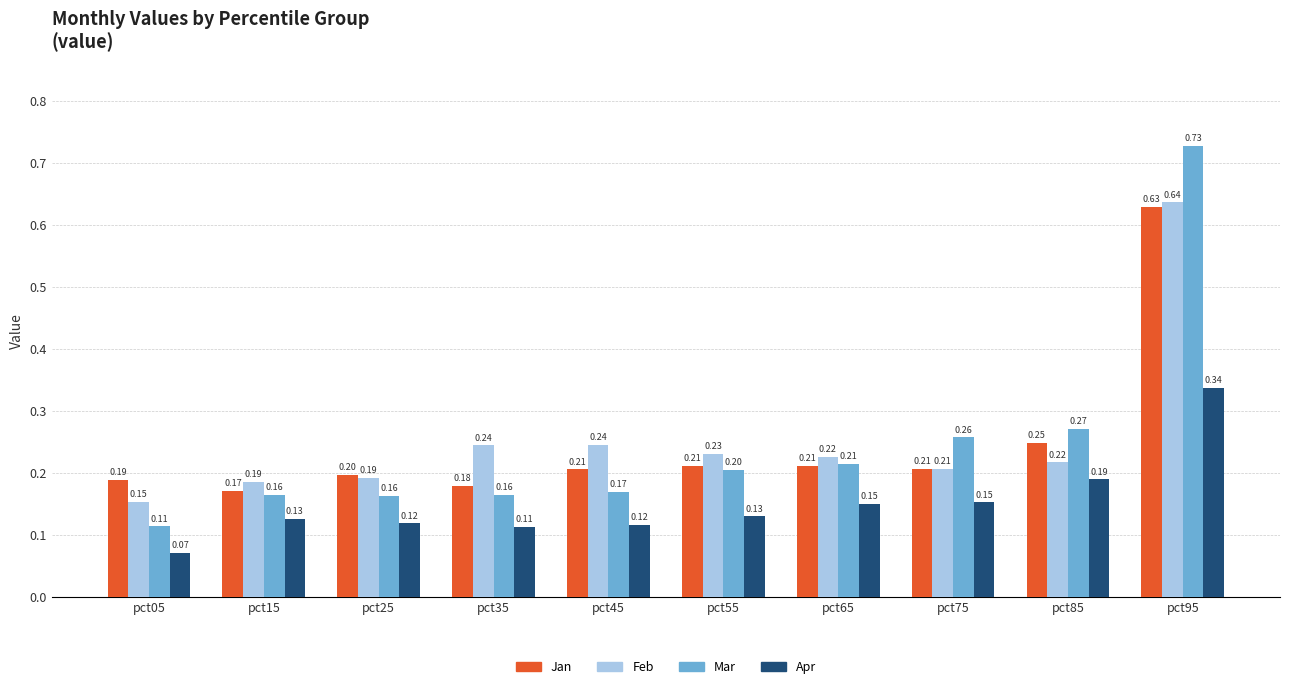

The Mar series shows 0.2 at pct15. True or false?

True